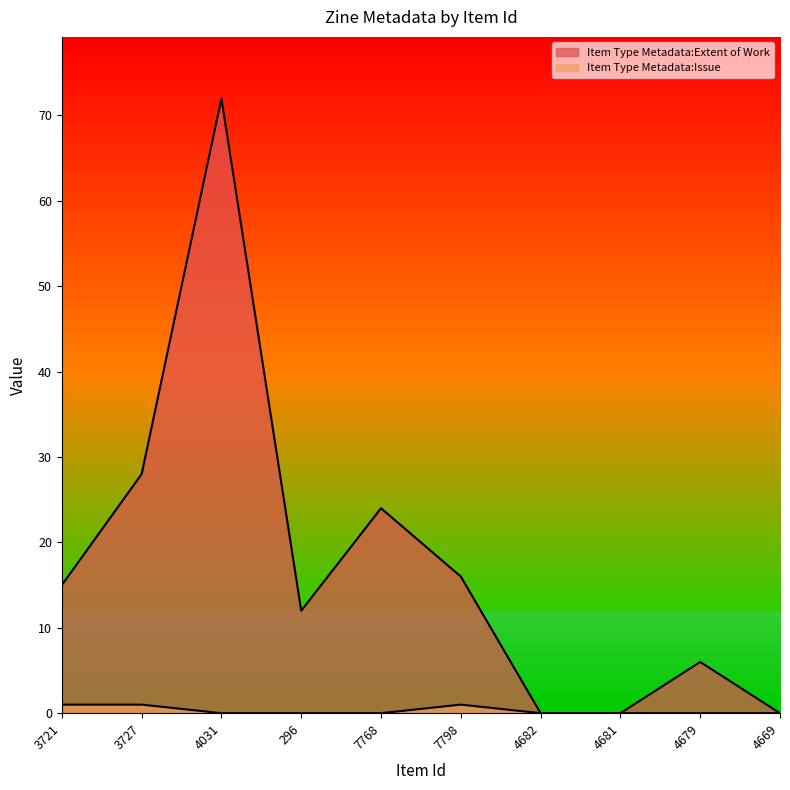

At how many categories does at least one series exceed 22?

3